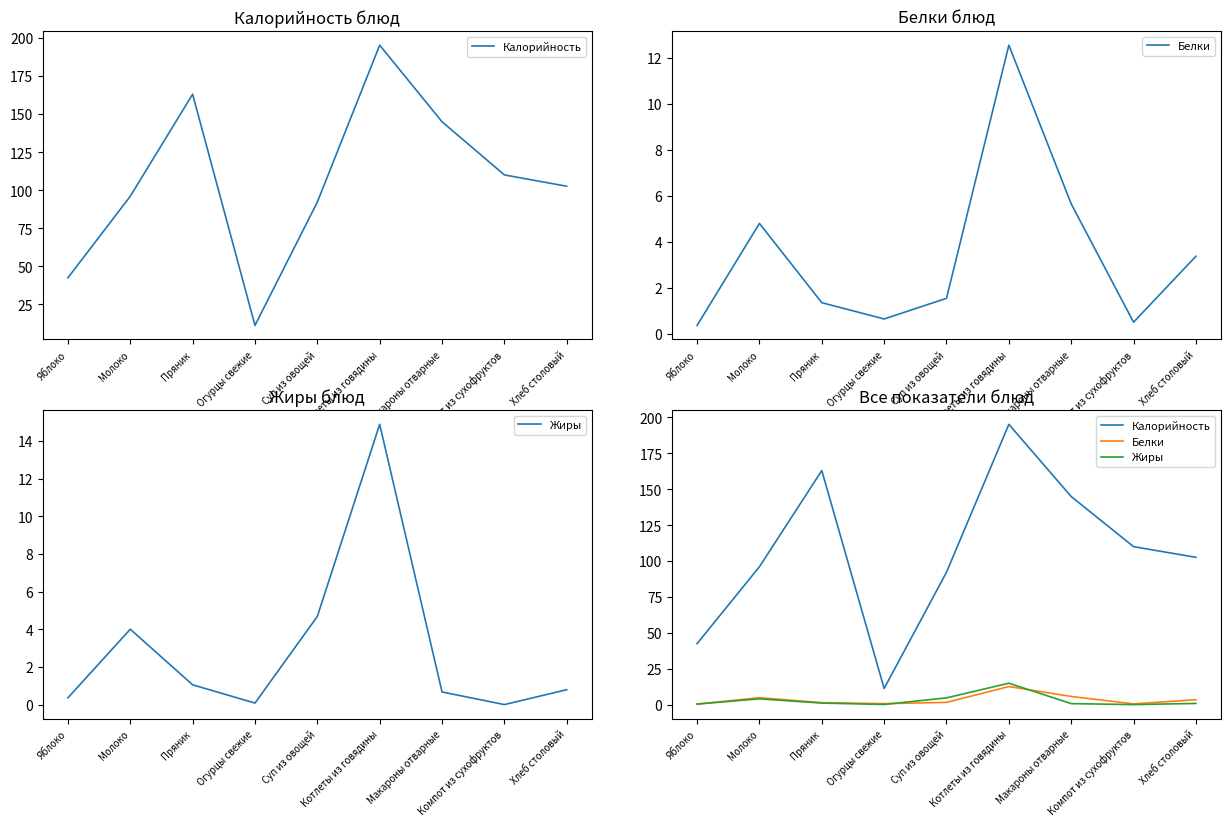

Reading right to left, what are all the values shown in this chart?

Калорийность: 102.6	110.0	144.9	195.2	92.2	11.2	163.0	96.0	42.5
Белки: 3.4	0.5	5.7	12.6	1.5	0.6	1.4	4.8	0.4
Жиры: 0.8	0.0	0.7	14.9	4.7	0.1	1.1	4.0	0.4